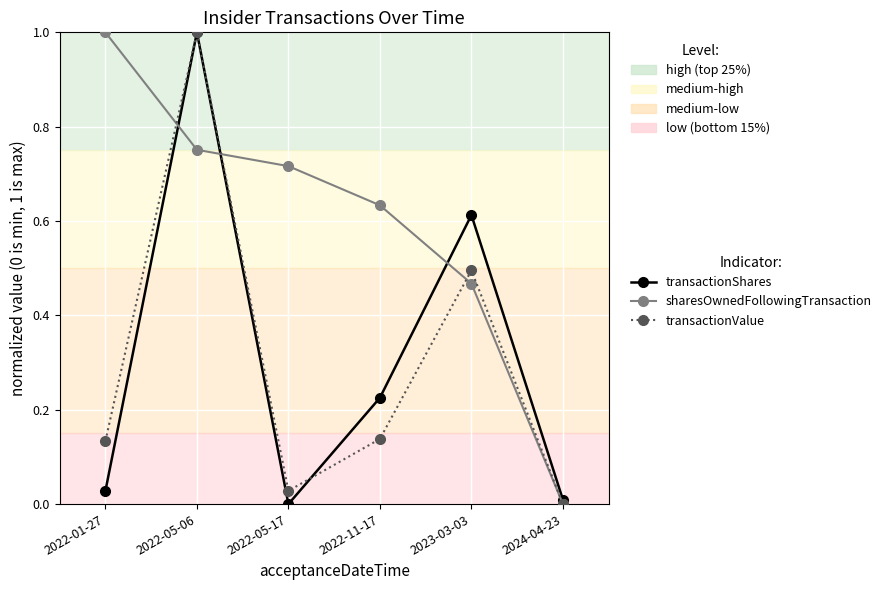

Is it true that transactionValue equals 0.3 at 2024-04-23?

False